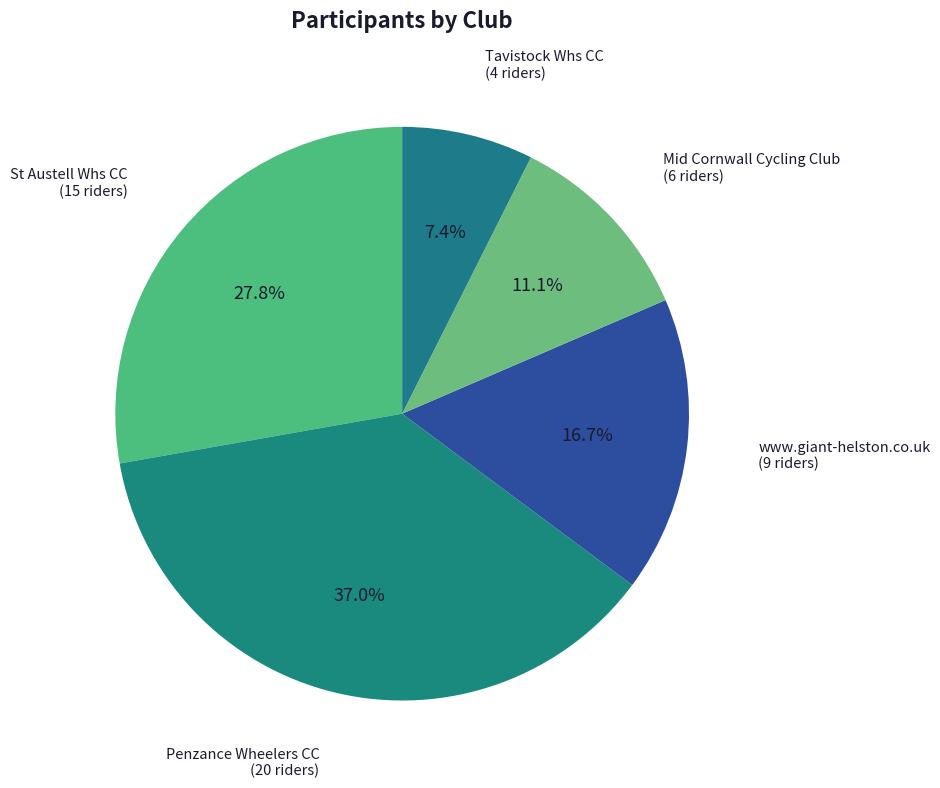

Which category has the smallest portion of the pie?

Tavistock Whs CC